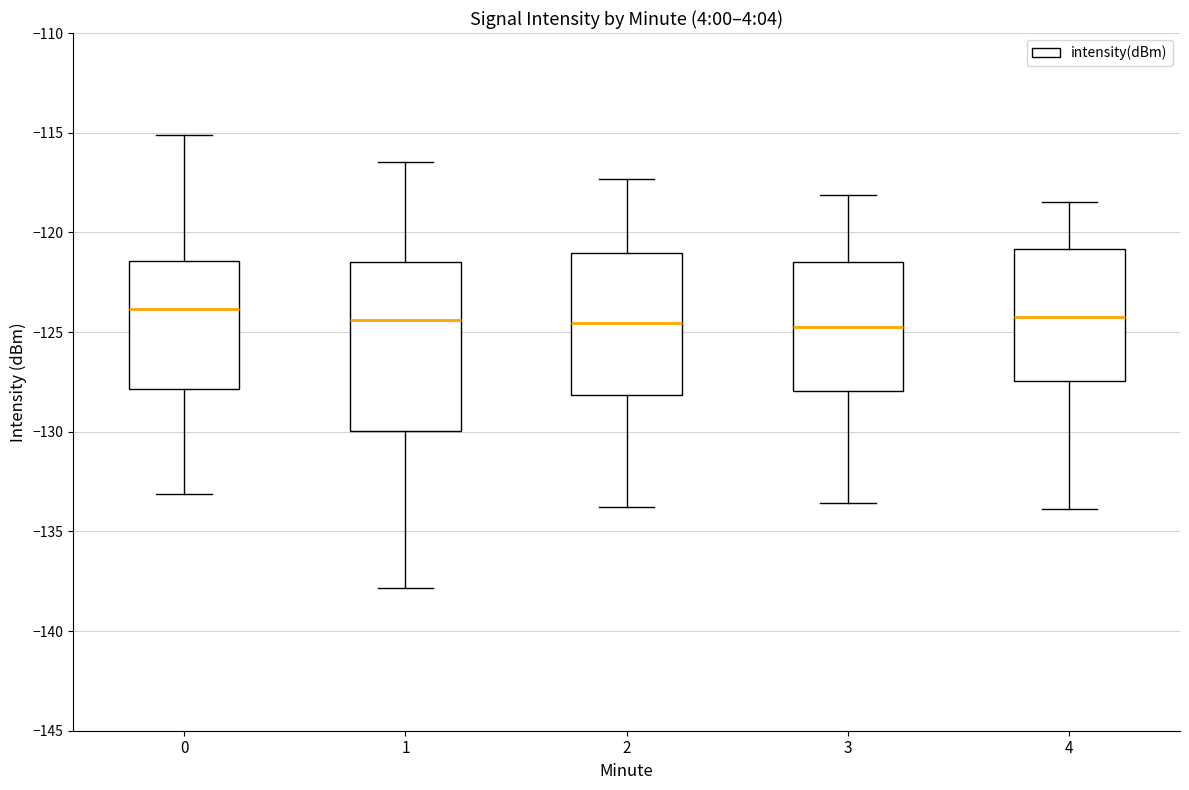

Reading left to right, read every box against the y-axis: the position of its median line, the range the box covers, and the ends of its whiskers. The values are not printed on the chart, so give them approximately, as read against the axis.

0: median -124.0, box -128.0 to -121.5, whiskers -133.0 to -115.0
1: median -124.5, box -130.0 to -121.5, whiskers -138.0 to -116.5
2: median -124.5, box -128.0 to -121.0, whiskers -134.0 to -117.5
3: median -124.5, box -128.0 to -121.5, whiskers -133.5 to -118.0
4: median -124.0, box -127.5 to -121.0, whiskers -134.0 to -118.5